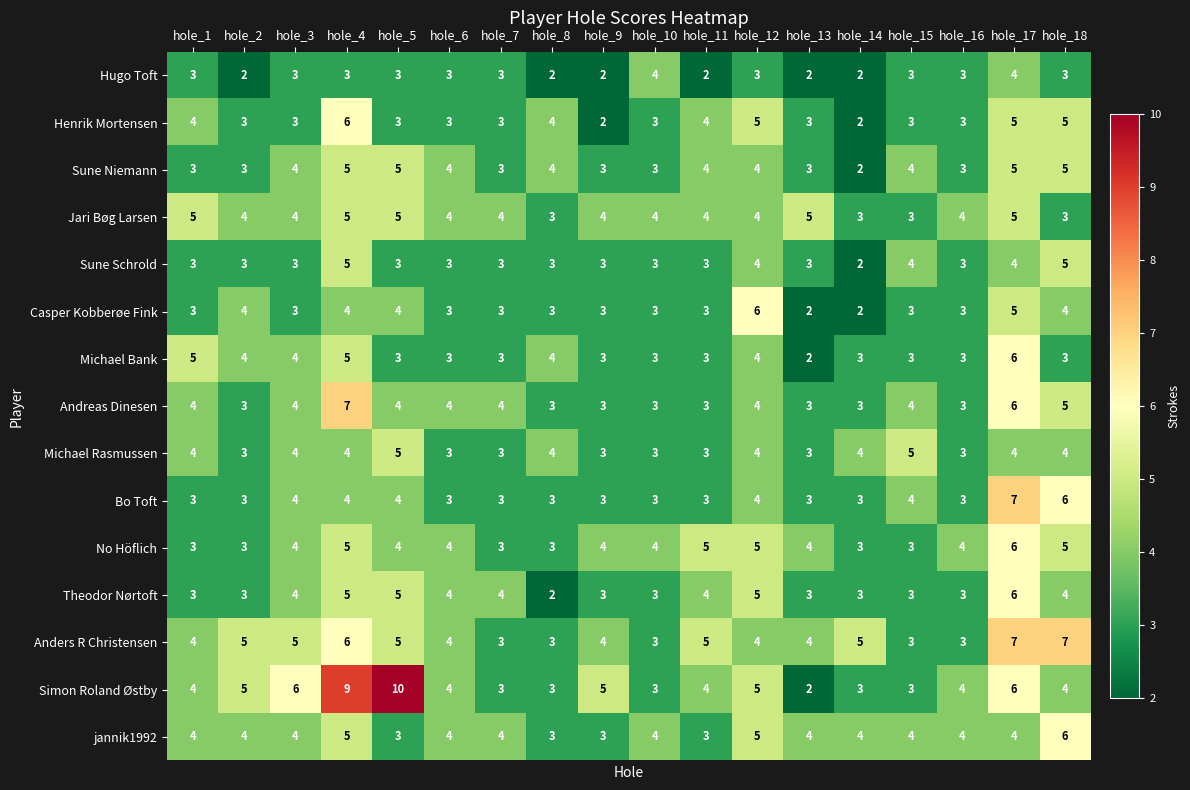

What is the highest value of the Henrik Mortensen series?

6